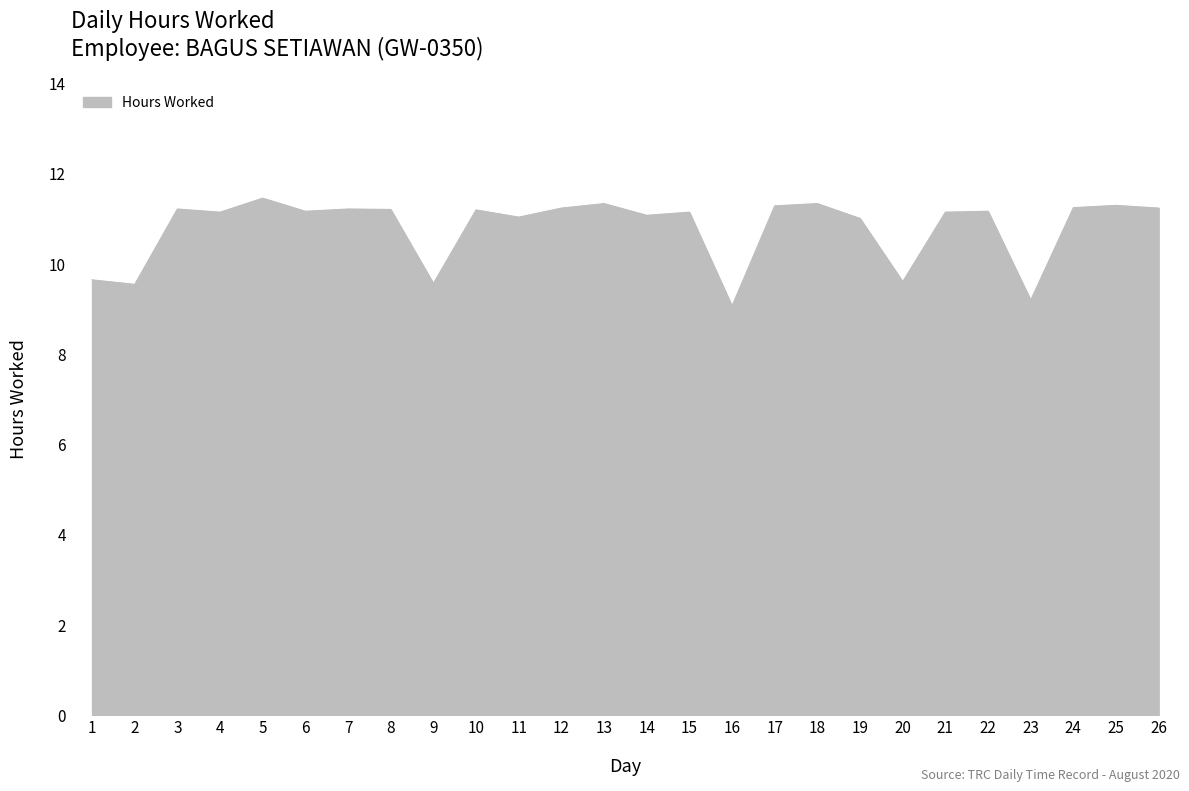

Which category has the highest value across all series?

5